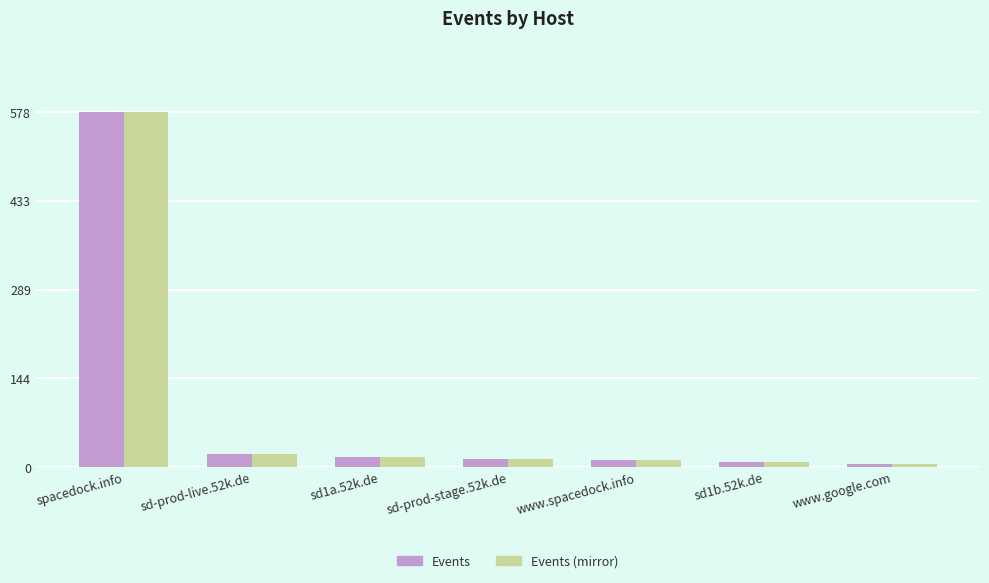

Does the chart contain any negative values?

No